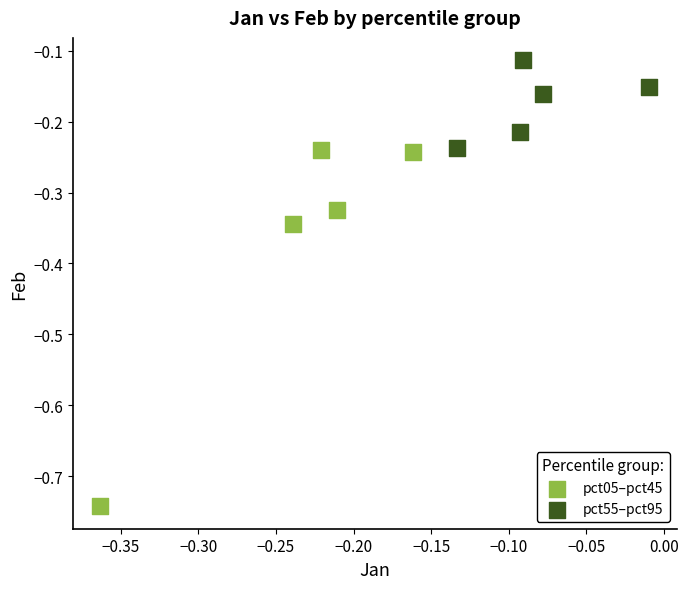

Which series contains the lowest Y value?

pct05–pct45